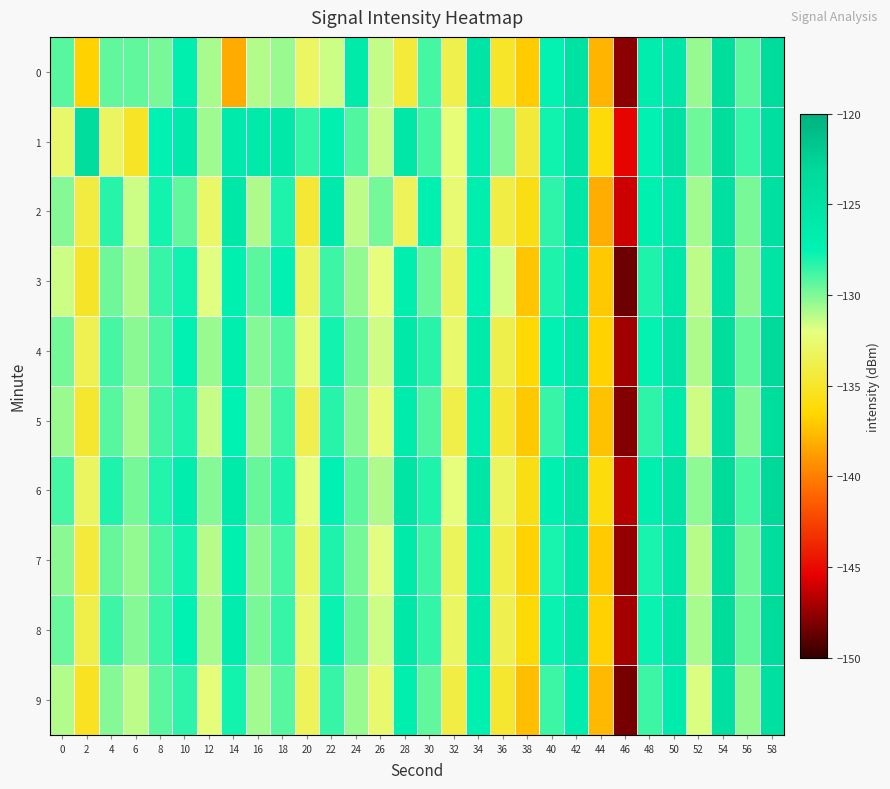

Reading right to left, what are all the values shown in this chart?

0: 58=-123.7	56=-129.3	54=-124.0	52=-130.4	50=-125.4	48=-126.7	46=-147.8	44=-137.9	42=-124.6	40=-127.6	38=-137.0	36=-135.0	34=-125.3	32=-133.8	30=-128.9	28=-134.4	26=-131.3	24=-126.2	22=-131.5	20=-133.1	18=-130.5	16=-131.0	14=-138.3	12=-130.8	10=-126.8	8=-129.9	6=-129.4	4=-129.4	2=-136.7	0=-129.2
1: 58=-124.2	56=-128.6	54=-124.1	52=-129.7	50=-124.8	48=-127.4	46=-145.3	44=-136.2	42=-125.1	40=-127.8	38=-134.5	36=-130.1	34=-126.7	32=-132.3	30=-128.9	28=-125.6	26=-131.4	24=-129.1	22=-127.2	20=-128.5	18=-125.9	16=-126.1	14=-126.3	12=-130.6	10=-126.2	8=-127.3	6=-135.1	4=-133.1	2=-123.9	0=-132.7
2: 58=-124.4	56=-129.9	54=-124.5	52=-130.7	50=-126.0	48=-127.2	46=-146.1	44=-138.2	42=-125.6	40=-128.4	38=-135.8	36=-134.1	34=-126.9	32=-132.5	30=-127.1	28=-133.4	26=-129.8	24=-131.2	22=-126.3	20=-134.6	18=-128.1	16=-130.9	14=-125.7	12=-132.8	10=-129.4	8=-127.9	6=-131.5	4=-128.3	2=-134.2	0=-130.1
3: 58=-125.1	56=-130.2	54=-124.8	52=-131.2	50=-125.7	48=-128.1	46=-148.5	44=-137.1	42=-126.3	40=-128.1	38=-137.2	36=-131.7	34=-127.5	32=-133.2	30=-129.6	28=-126.8	26=-132.1	24=-130.4	22=-128.7	20=-133.1	18=-127.4	16=-129.3	14=-127.1	12=-131.9	10=-127.8	8=-128.6	6=-130.9	4=-129.7	2=-135.1	0=-131.5
4: 58=-123.4	56=-129.4	54=-123.8	52=-130.9	50=-125.3	48=-127.6	46=-147.2	44=-136.7	42=-125.8	40=-127.3	38=-136.4	36=-133.8	34=-126.1	32=-132.7	30=-128.3	28=-125.9	26=-131.6	24=-129.7	22=-127.9	20=-132.4	18=-129.2	16=-130.1	14=-126.8	12=-130.5	10=-127.3	8=-129.1	6=-130.2	4=-128.9	2=-133.6	0=-129.8
5: 58=-124.0	56=-130.1	54=-124.2	52=-131.6	50=-126.1	48=-128.4	46=-147.9	44=-137.4	42=-126.5	40=-128.6	38=-137.1	36=-134.6	34=-126.8	32=-133.9	30=-129.1	28=-126.5	26=-132.4	24=-130.1	22=-128.3	20=-133.7	18=-128.7	16=-130.6	14=-127.5	12=-131.4	10=-128.1	8=-128.8	6=-130.7	4=-129.2	2=-134.8	0=-130.5
6: 58=-123.2	56=-128.9	54=-123.5	52=-130.3	50=-125.0	48=-126.9	46=-146.7	44=-136.1	42=-125.1	40=-127.1	38=-135.8	36=-133.1	34=-125.4	32=-132.1	30=-128.1	28=-125.1	26=-130.9	24=-129.3	22=-127.3	20=-132.1	18=-128.1	16=-129.5	14=-126.1	12=-130.1	10=-126.7	8=-128.2	6=-129.8	4=-128.1	2=-133.1	0=-128.9
7: 58=-123.8	56=-129.7	54=-124.0	52=-131.1	50=-125.6	48=-128.0	46=-147.5	44=-137.0	42=-126.0	40=-128.0	38=-136.7	36=-134.0	34=-126.4	32=-133.3	30=-128.7	28=-126.1	26=-131.9	24=-129.8	22=-128.1	20=-132.9	18=-128.9	16=-130.2	14=-127.2	12=-131.1	10=-127.9	8=-129.0	6=-130.4	4=-129.5	2=-134.4	0=-130.2
8: 58=-123.6	56=-129.5	54=-123.7	52=-130.8	50=-125.4	48=-127.7	46=-147.1	44=-136.8	42=-125.7	40=-127.7	38=-136.3	36=-133.7	34=-126.2	32=-133.0	30=-128.5	28=-125.8	26=-131.5	24=-129.5	22=-127.7	20=-132.6	18=-128.6	16=-129.9	14=-126.7	12=-130.8	10=-127.5	8=-128.7	6=-130.1	4=-128.7	2=-133.9	0=-129.6
9: 58=-124.3	56=-130.4	54=-124.5	52=-131.8	50=-126.4	48=-128.7	46=-148.3	44=-137.7	42=-126.7	40=-128.7	38=-137.5	36=-134.8	34=-127.2	32=-134.1	30=-129.4	28=-126.9	26=-132.6	24=-130.5	22=-128.6	20=-133.4	18=-129.2	16=-130.7	14=-127.9	12=-132.2	10=-128.4	8=-129.3	6=-131.2	4=-130.1	2=-135.3	0=-131.0